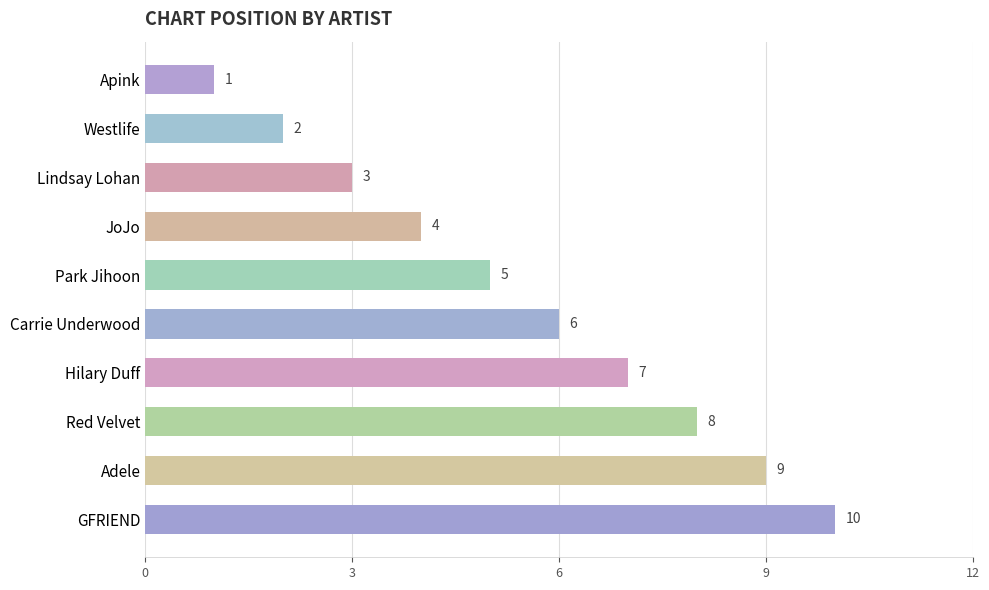

At which label is the value closest to 5?

Park Jihoon